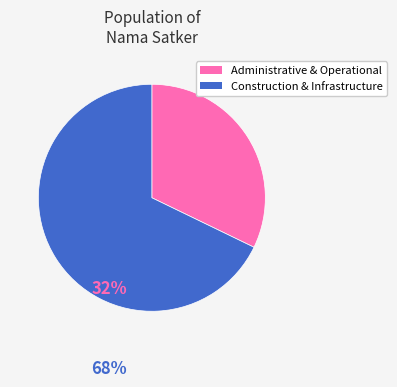

Does any single category account for the majority?

Yes